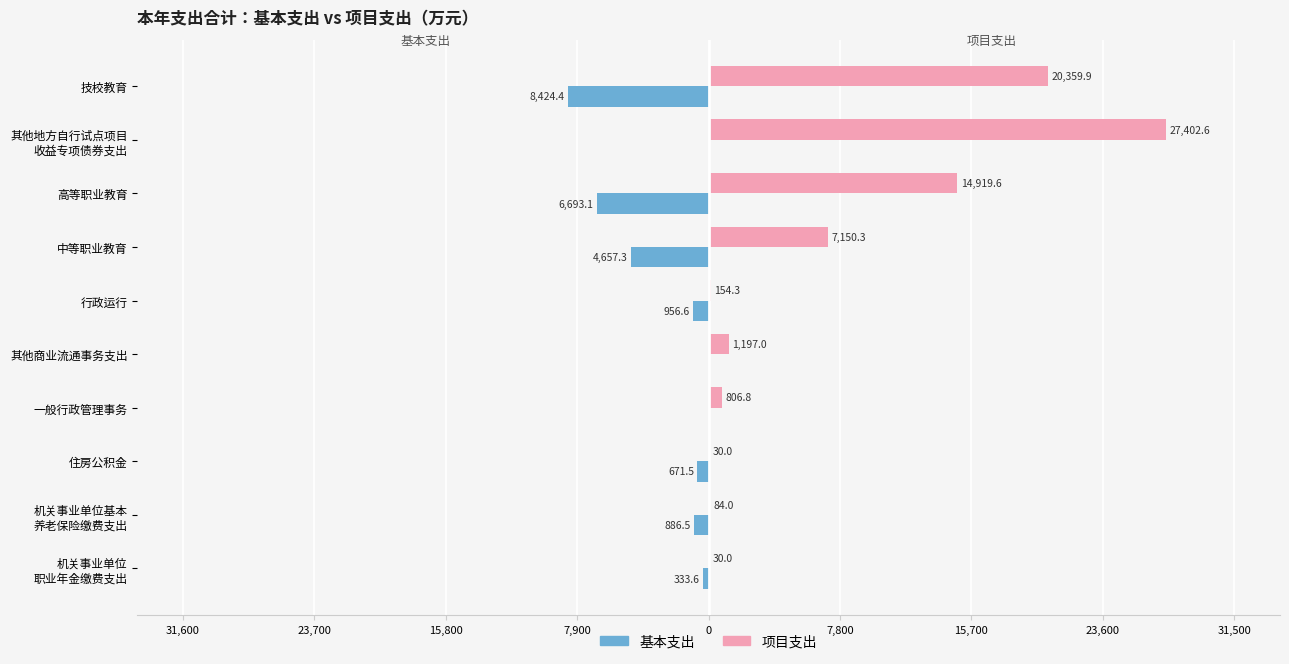

What is the difference between the maximum and minimum values in the 项目支出 series?

27372.6